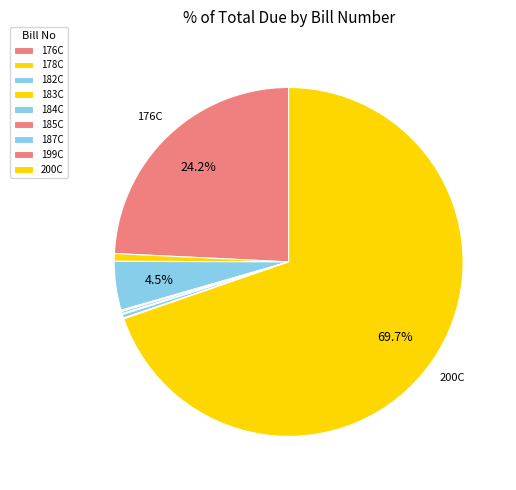

How many segments does this pie chart have?

9